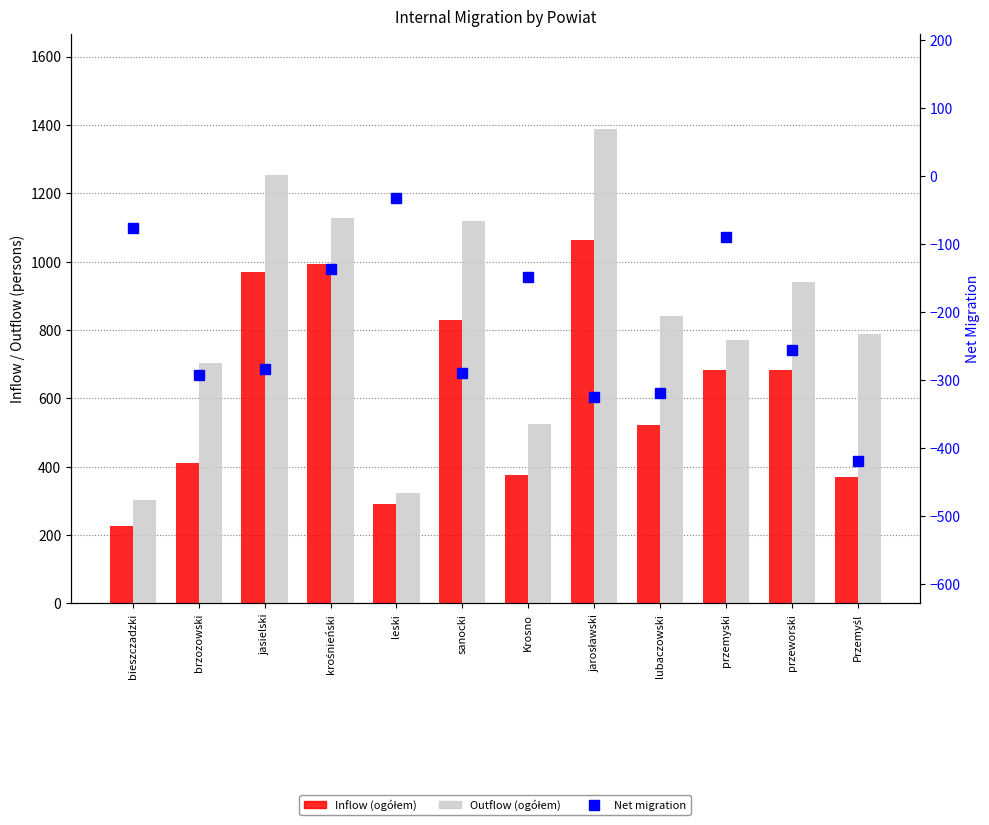

The Net migration series shows -122 at przemyski. True or false?

False